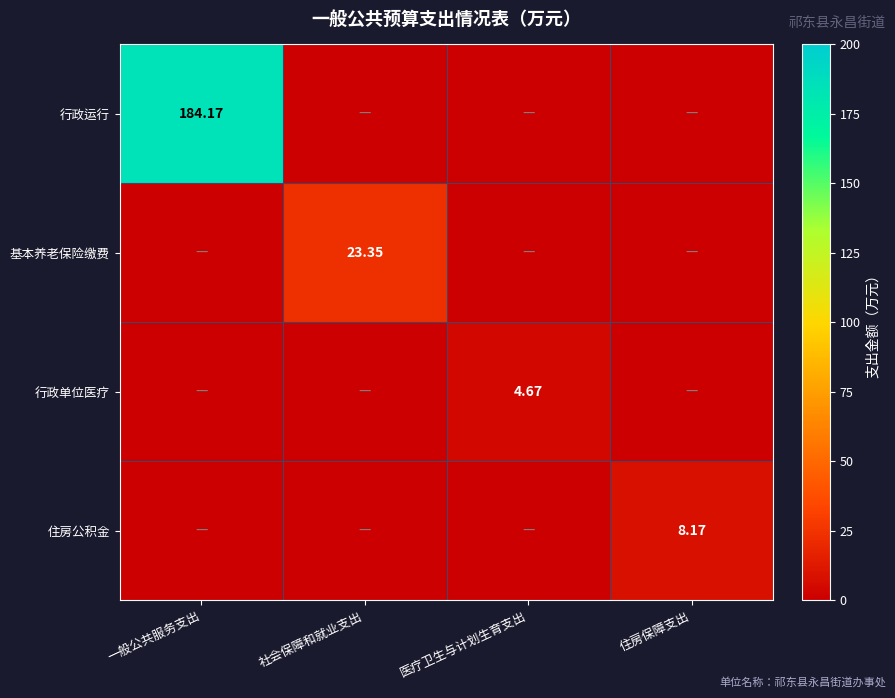

What is the difference between the 基本养老保险缴费 values at 住房保障支出 and 社会保障和就业支出?

23.4